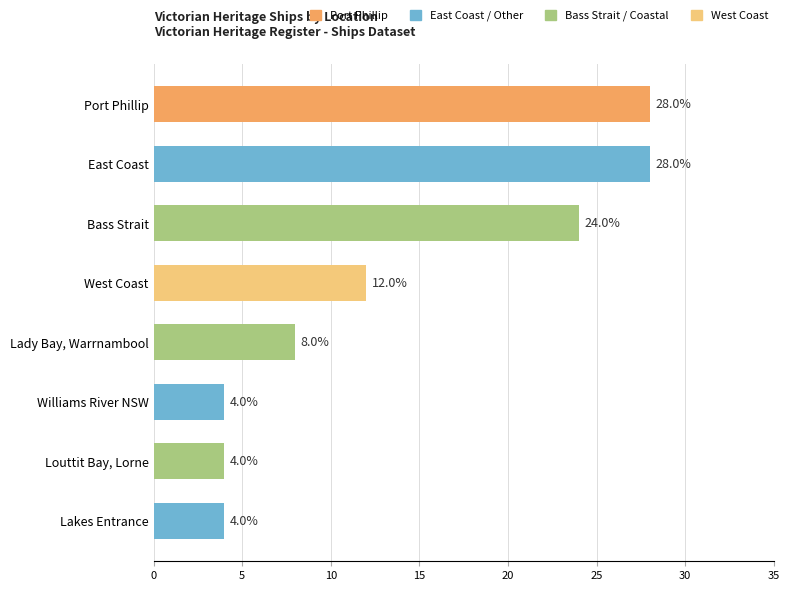

What is the greatest value displayed?

28